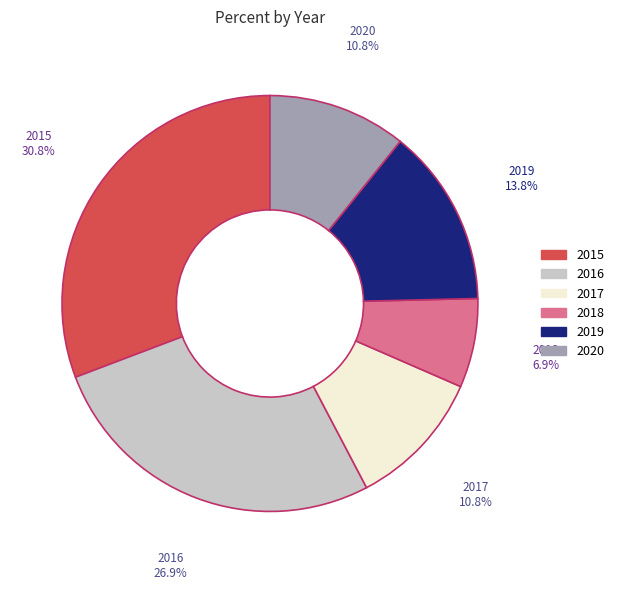

To the nearest percent, what percentage of the pie is 2016?

27%